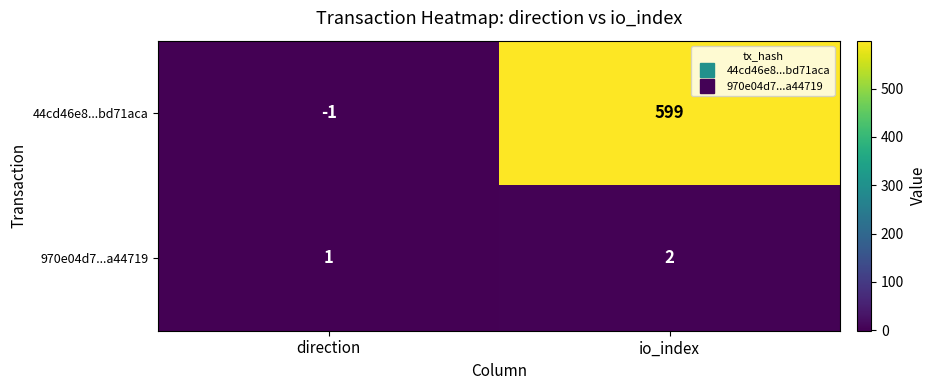

Rank the series at io_index from highest to lowest value.

44cd46e8...bd71aca, 970e04d7...a44719